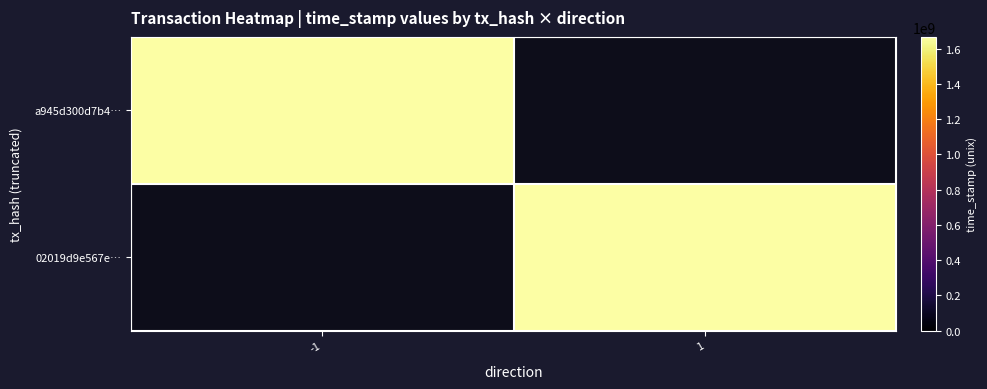

List the labels in order of 02019d9e567e… value, smallest first.

-1, 1